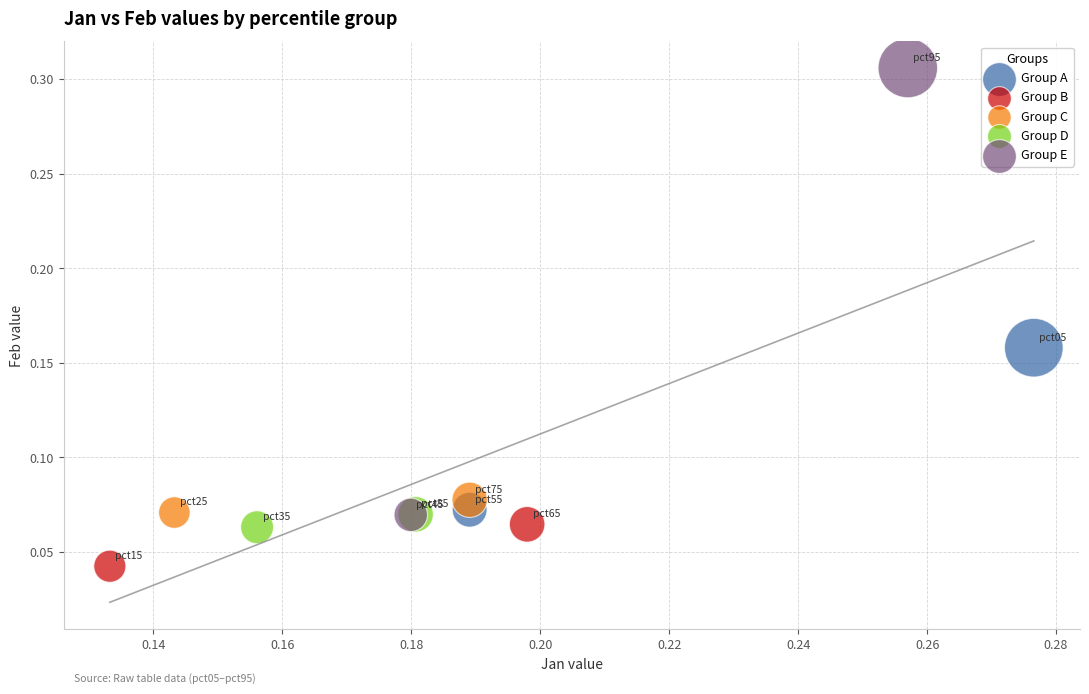

What are all the series names shown in the legend?

Group A, Group B, Group C, Group D, Group E